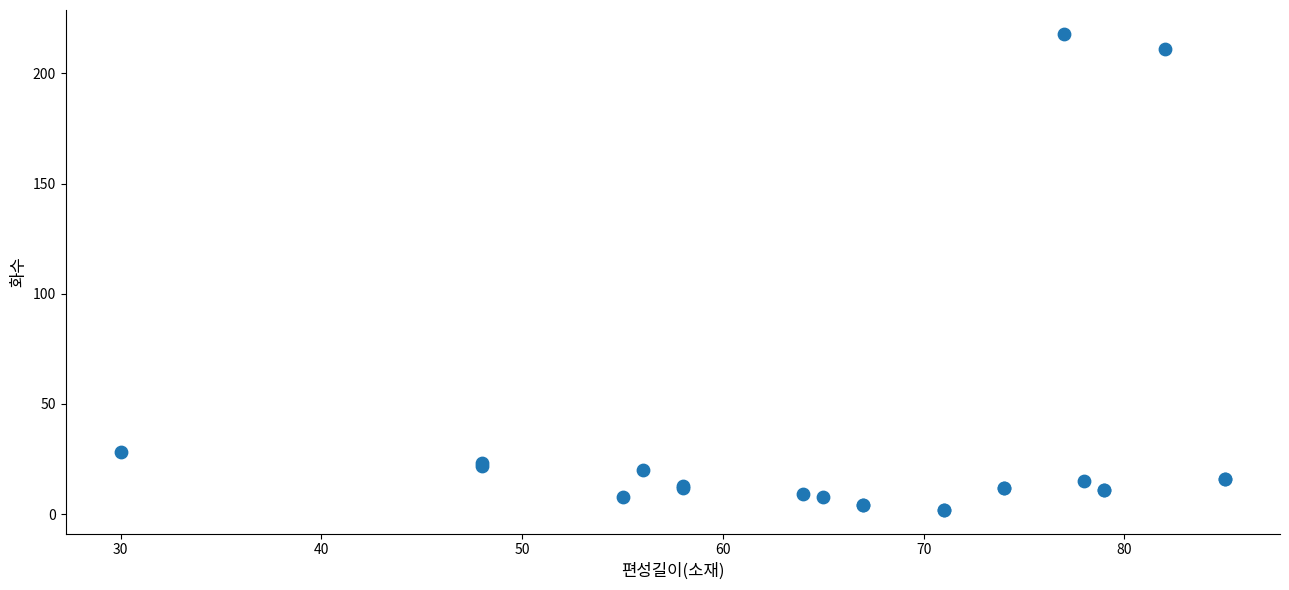

What Y value in the scatter plot is closest to 110?

28